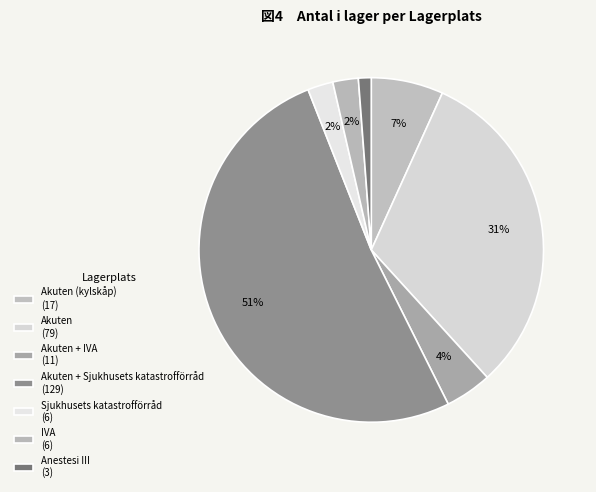

How many segments does this pie chart have?

7